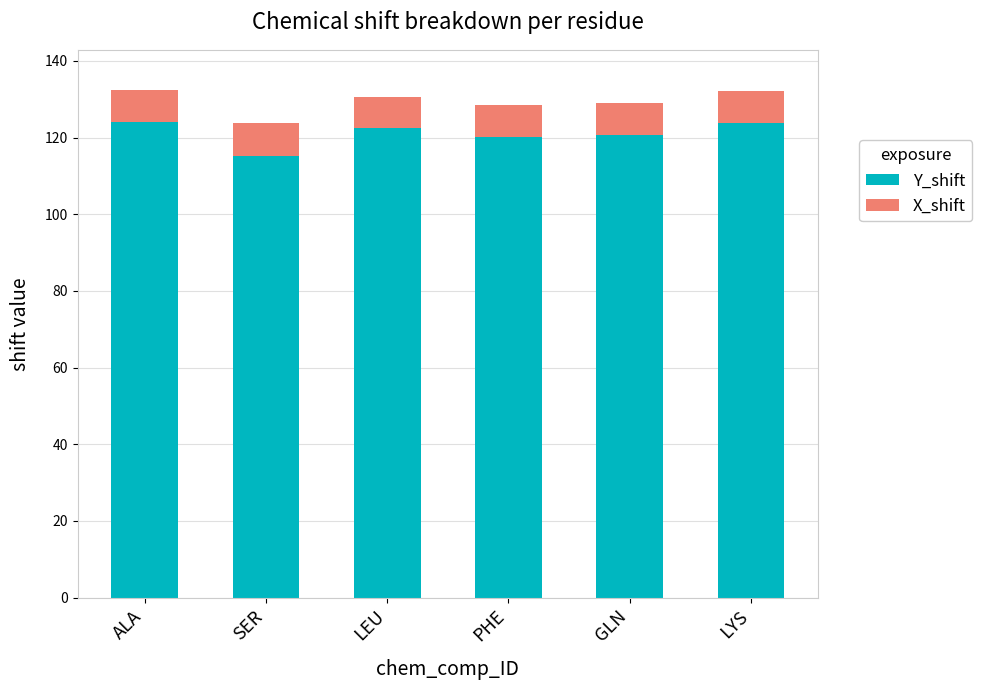

What is the difference between the second highest and minimum values in the Y_shift series?

8.6